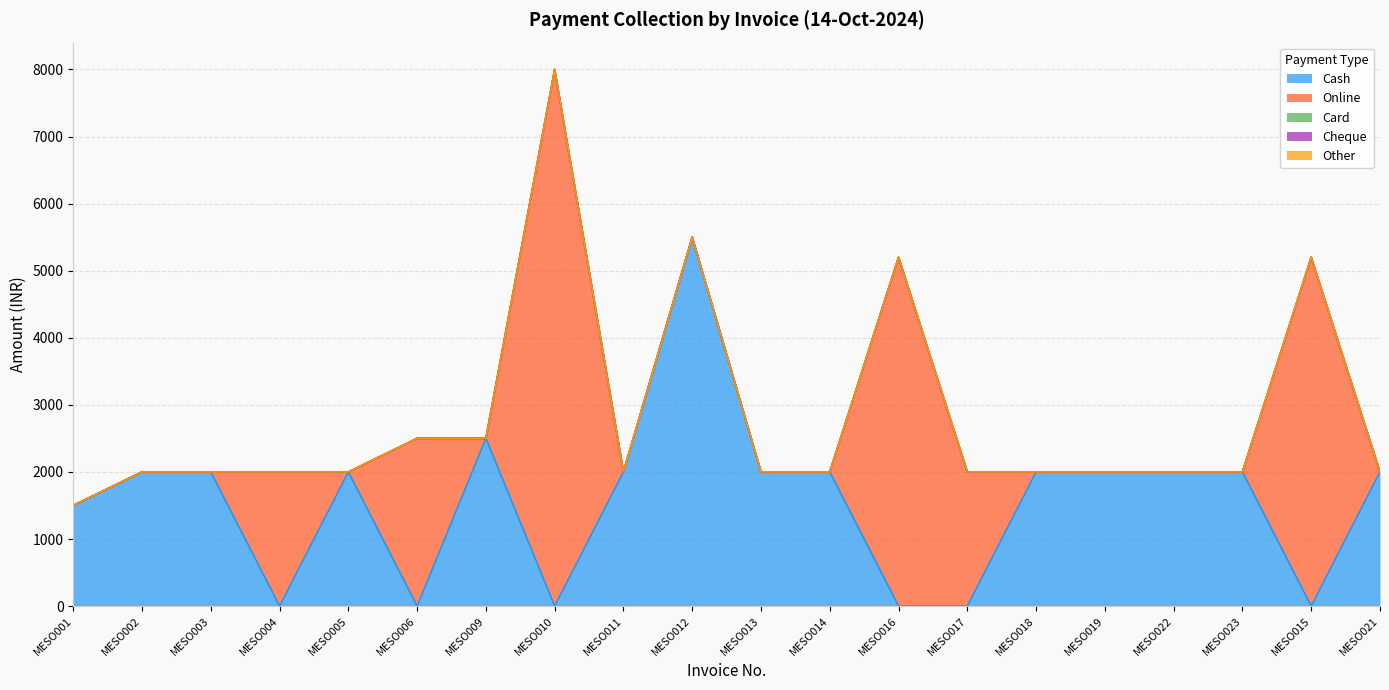

True or false: Cash and Other intersect in this chart.

False